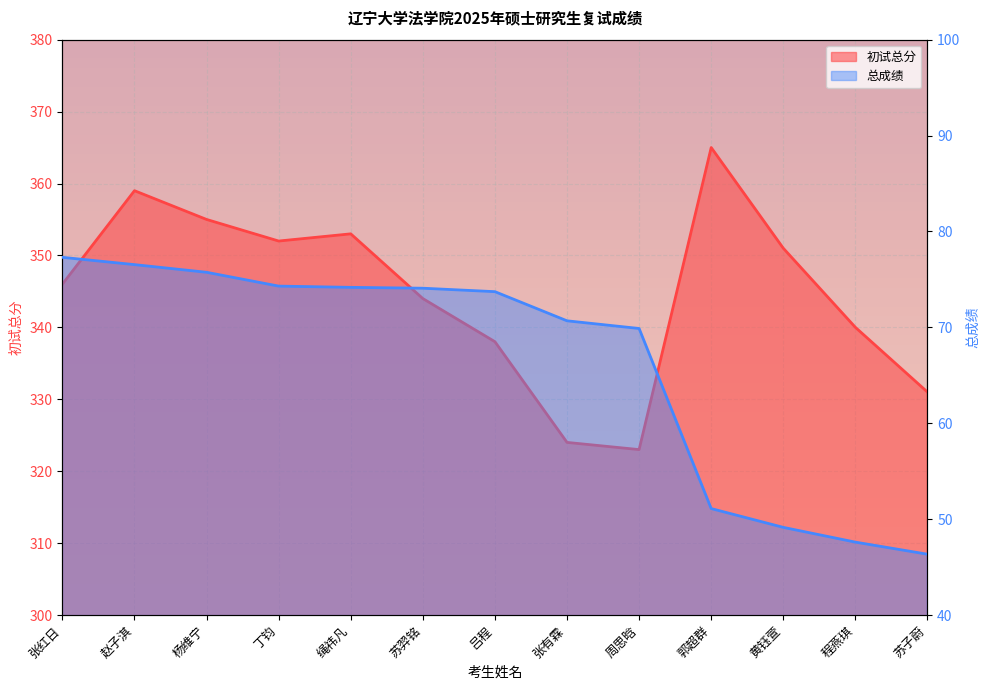

True or false: 初试总分 and 总成绩 cross at least once.

False